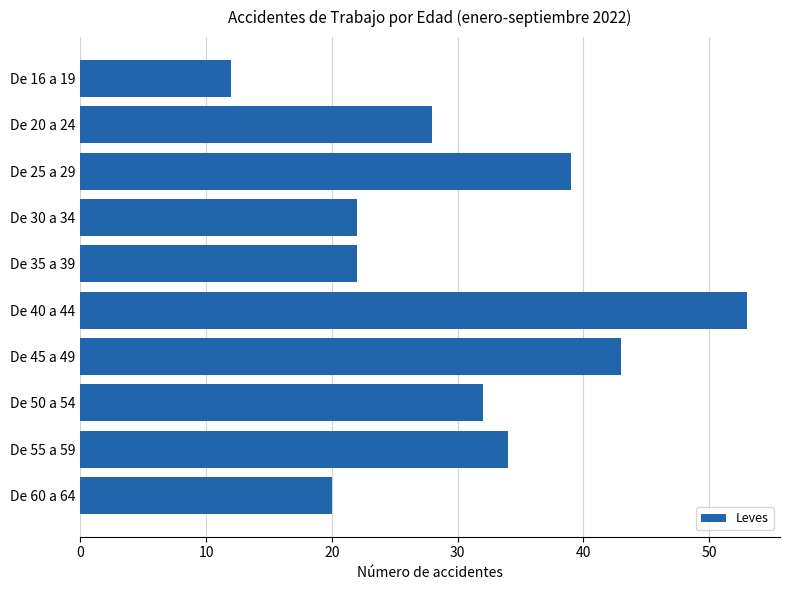

What is the difference between the maximum and minimum values?

41